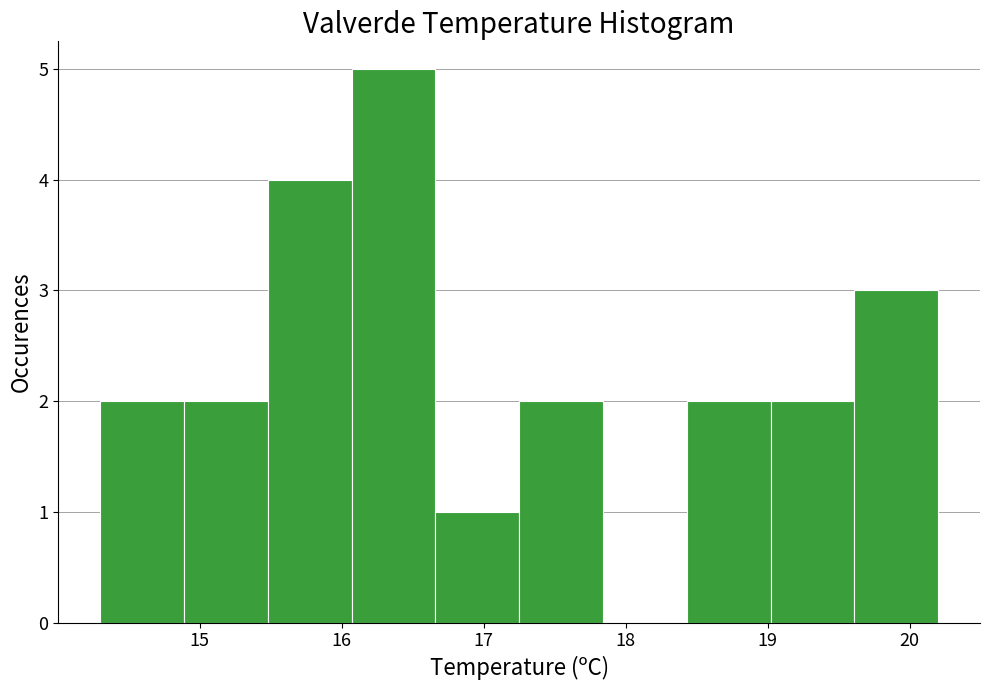

Which range on the x-axis has the tallest bar?

16.07 to 16.66